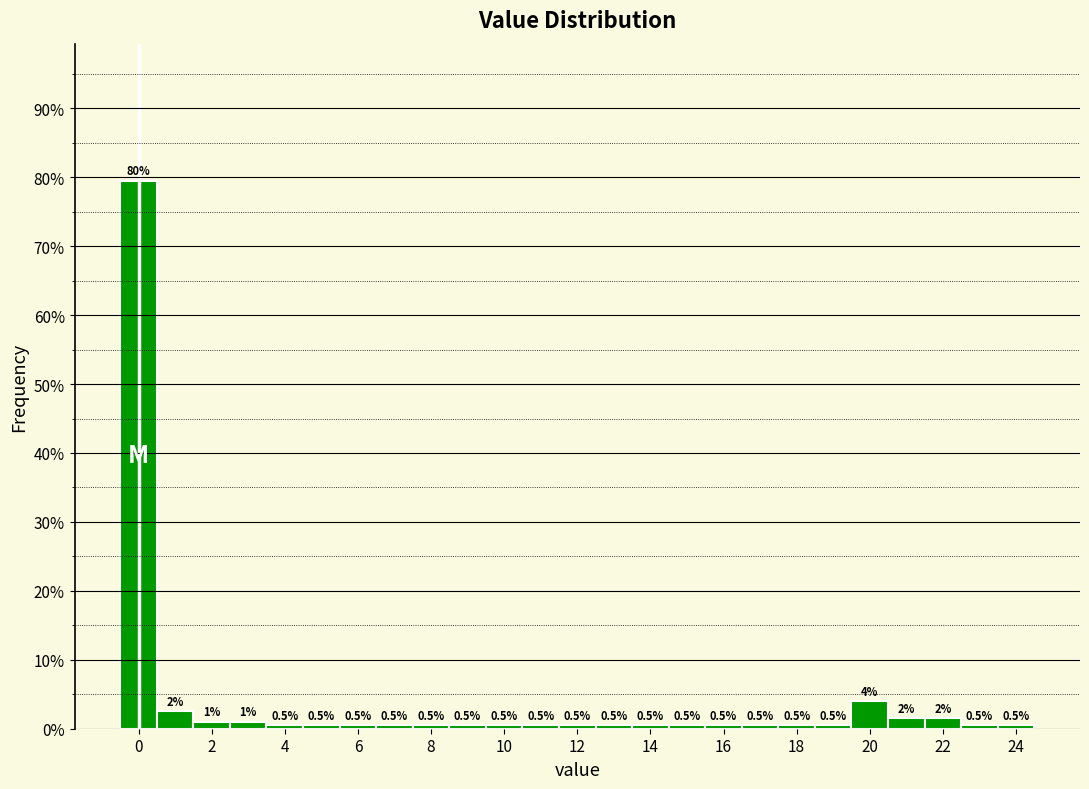

Over which range of the x-axis is the bar tallest?

-0.5 to 0.5